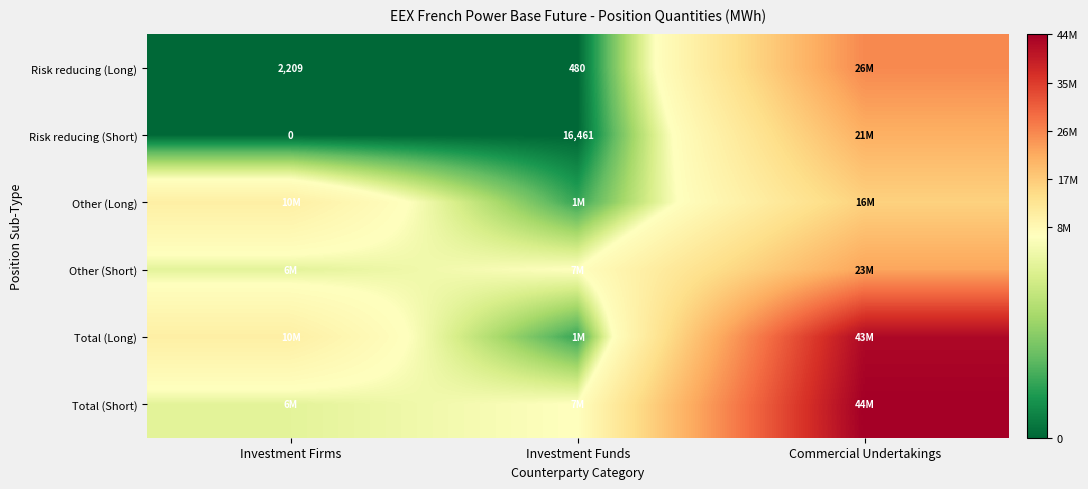

At which category is the sum across all series the highest?

Commercial Undertakings